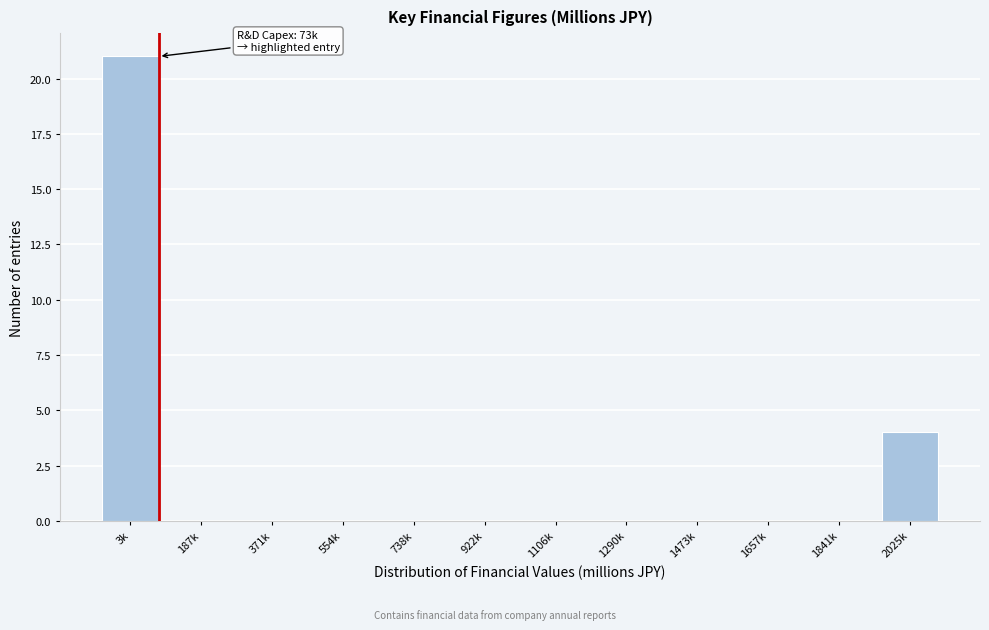

Reading left to right, extract all data points from this chart.

3k=21	187k=0	371k=0	554k=0	738k=0	922k=0	1106k=0	1290k=0	1473k=0	1657k=0	1841k=0	2025k=4